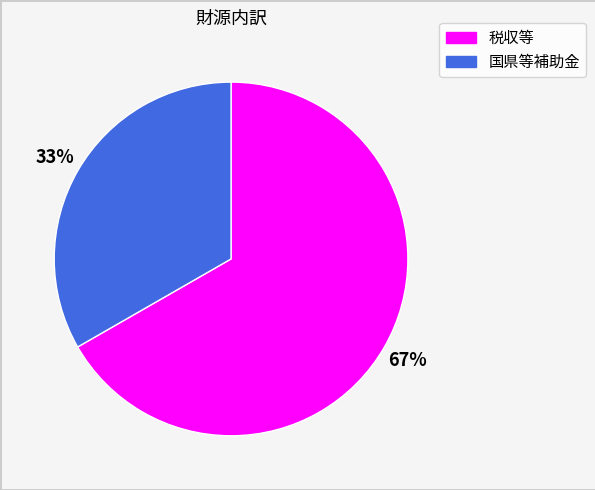

True or false: 国県等補助金 accounts for 25% of the total.

False